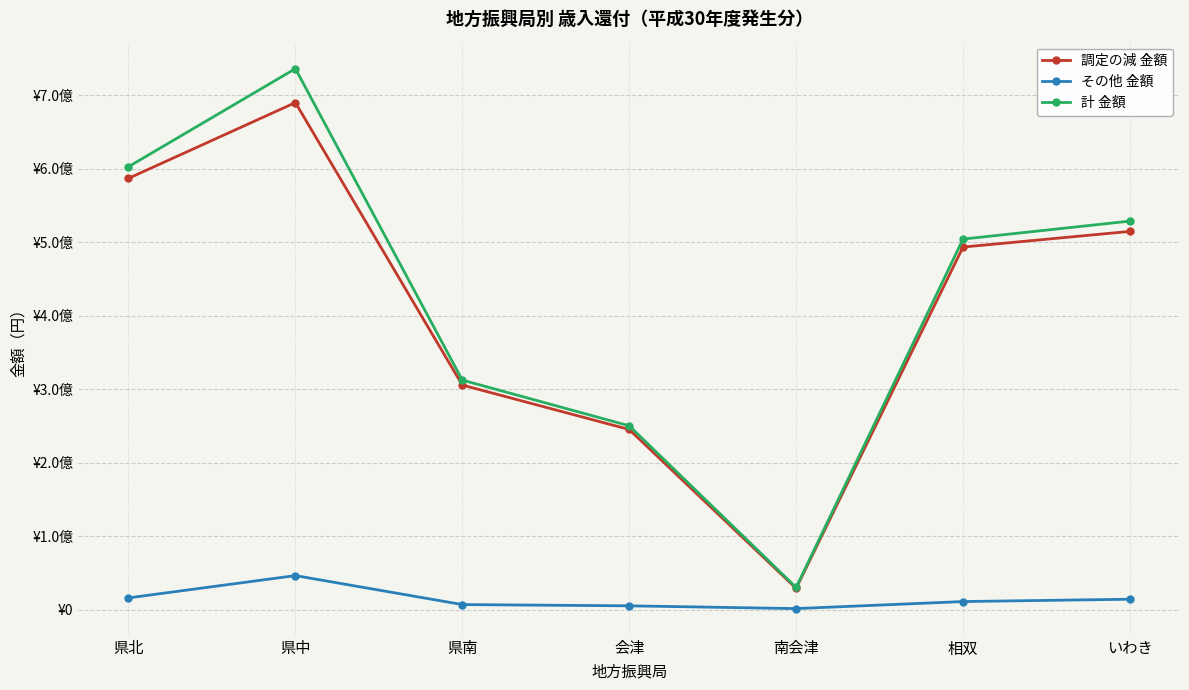

At which category does 調定の減 金額 reach its first local valley?

南会津